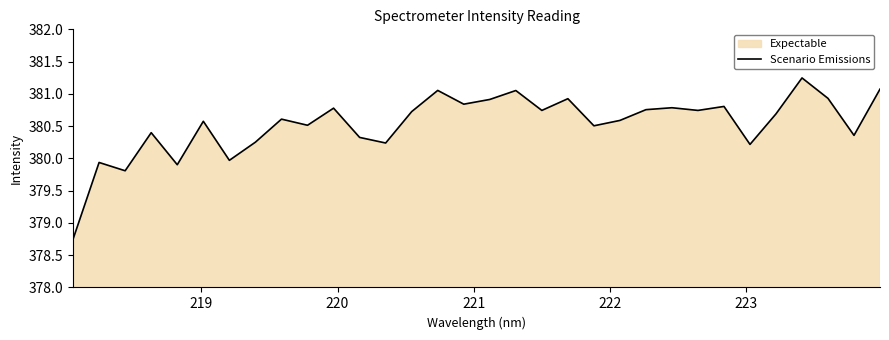

What is the difference between the second highest and minimum values?

2.3